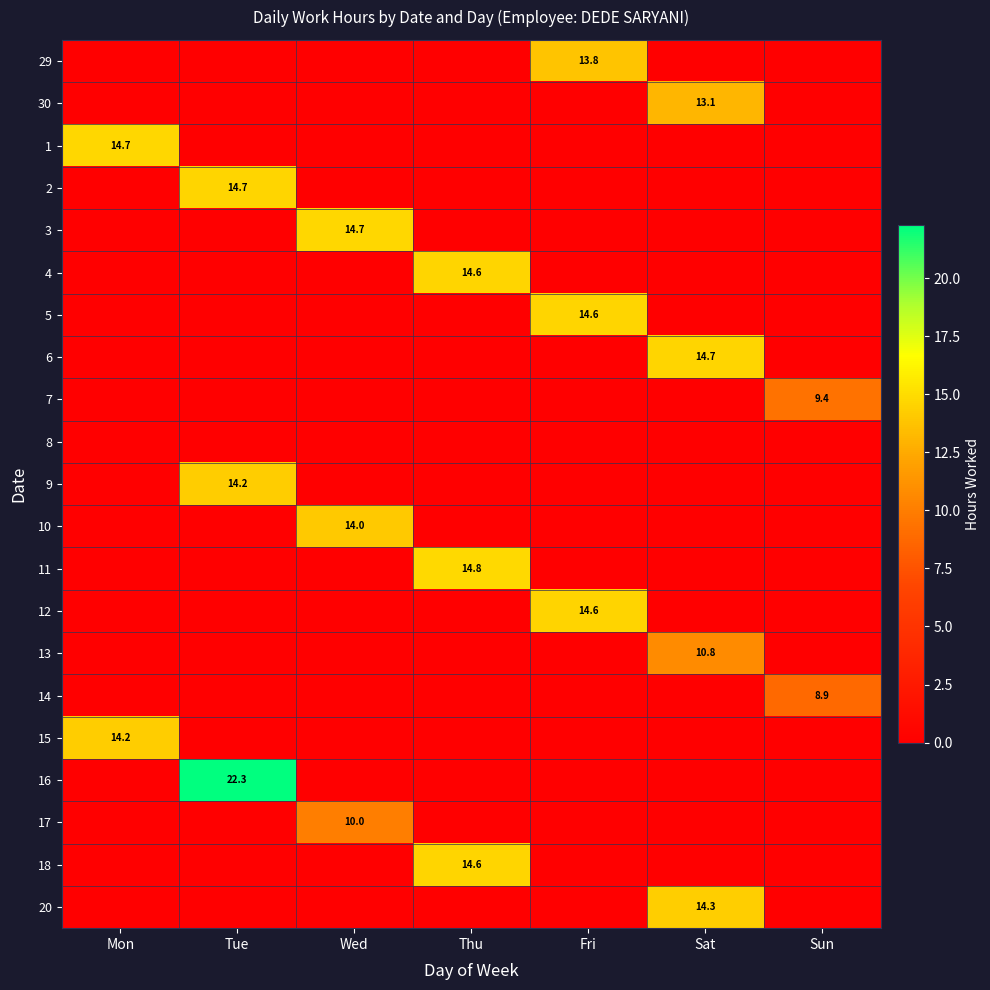

Rank the series at Fri from lowest to highest value.

30, 1, 2, 3, 4, 6, 7, 8, 9, 10, 11, 13, 14, 15, 16, 17, 18, 20, 29, 12, 5